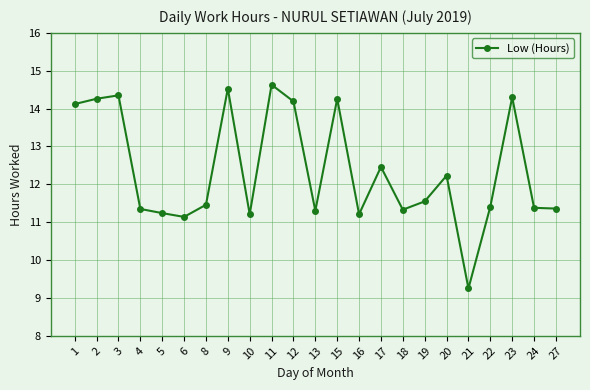

How many distinct data groups are displayed?

1